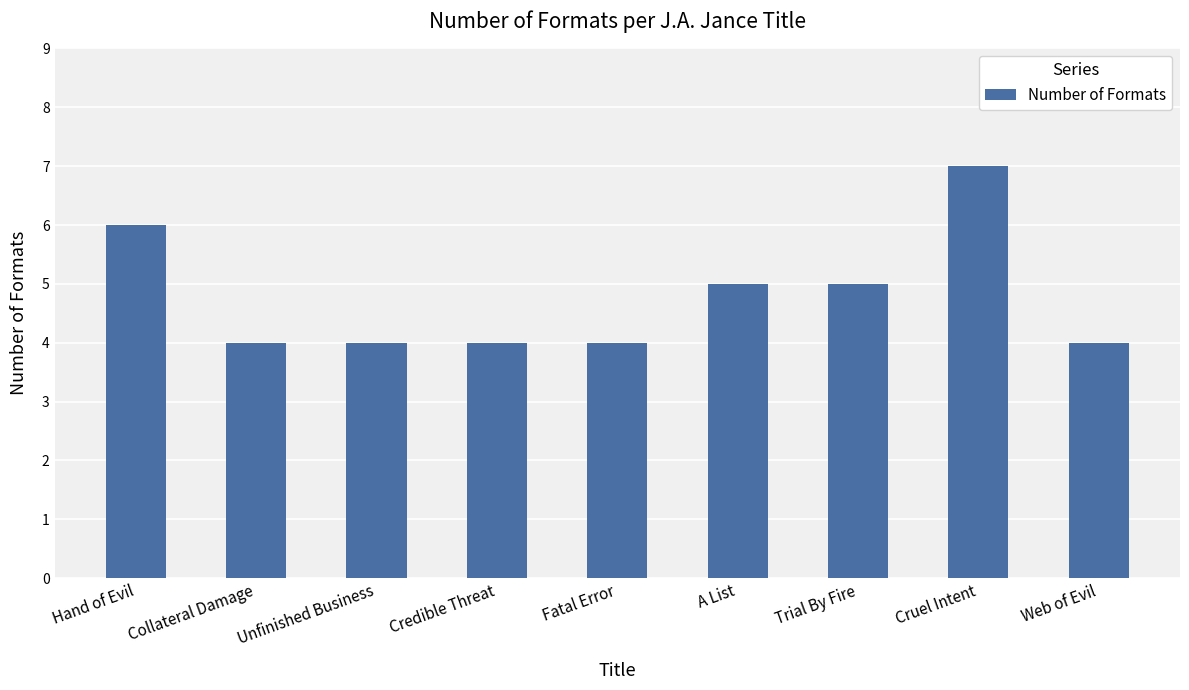

How many categories are shown in the chart?

9